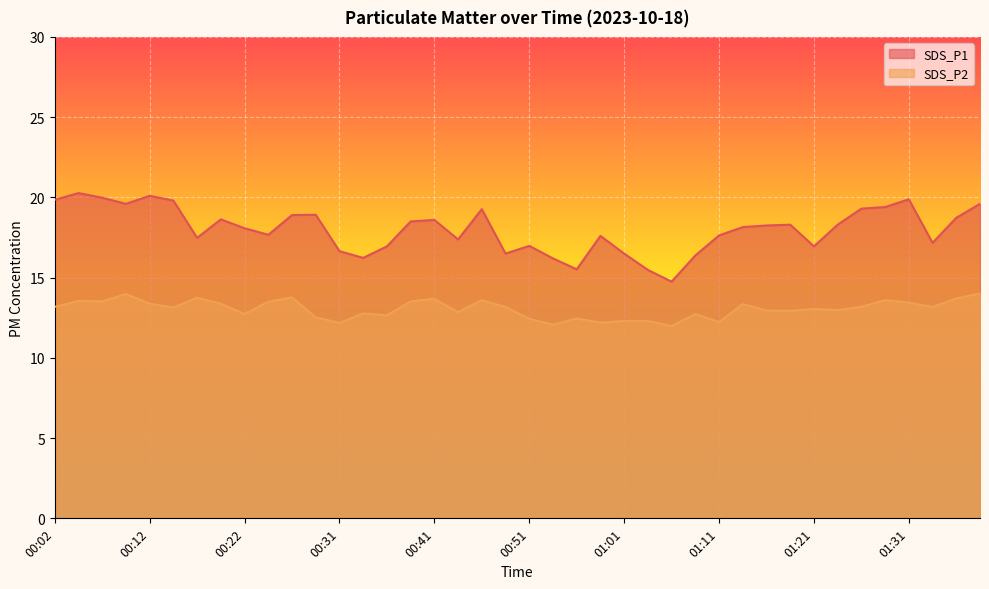

How many data points in SDS_P1 are above 18?

22